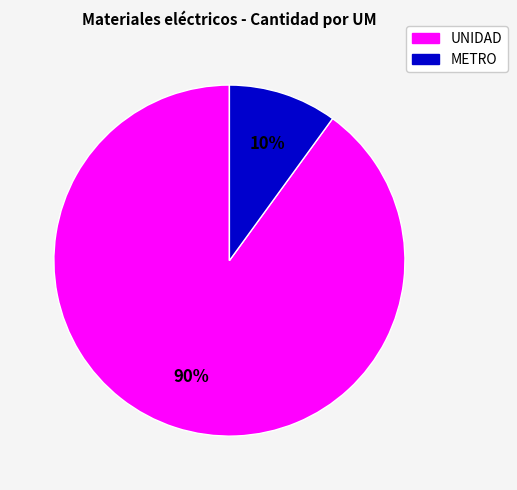

Rank the categories by value from lowest to highest.

METRO, UNIDAD